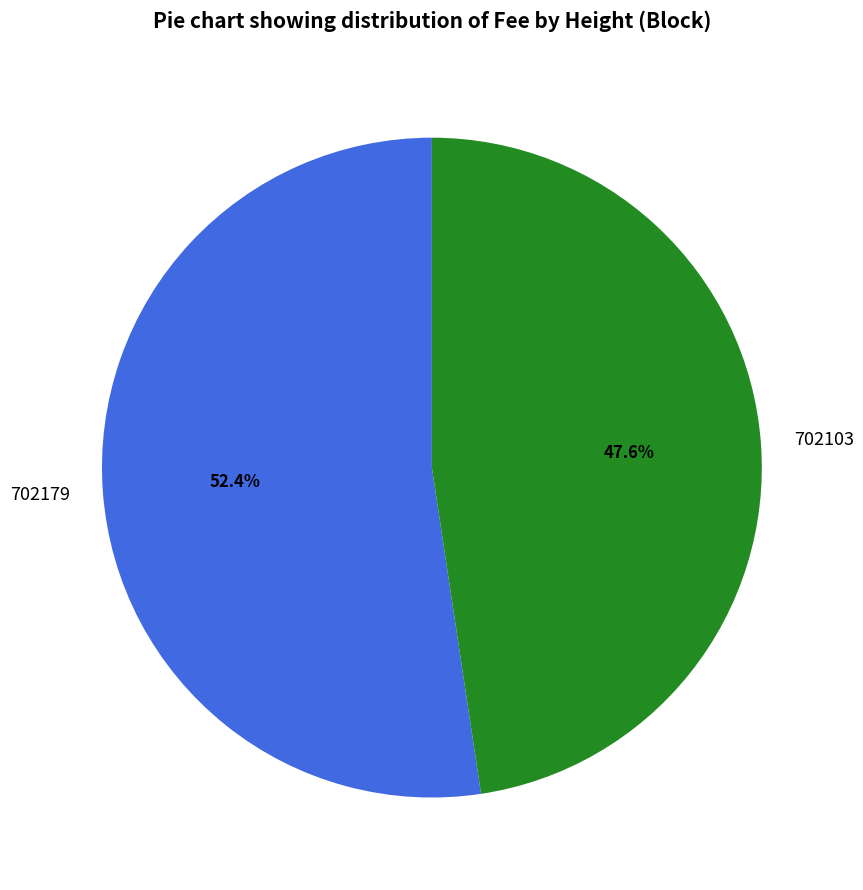

To the nearest percent, what is the difference between the 702103 and 702179 slice percentages?

5%